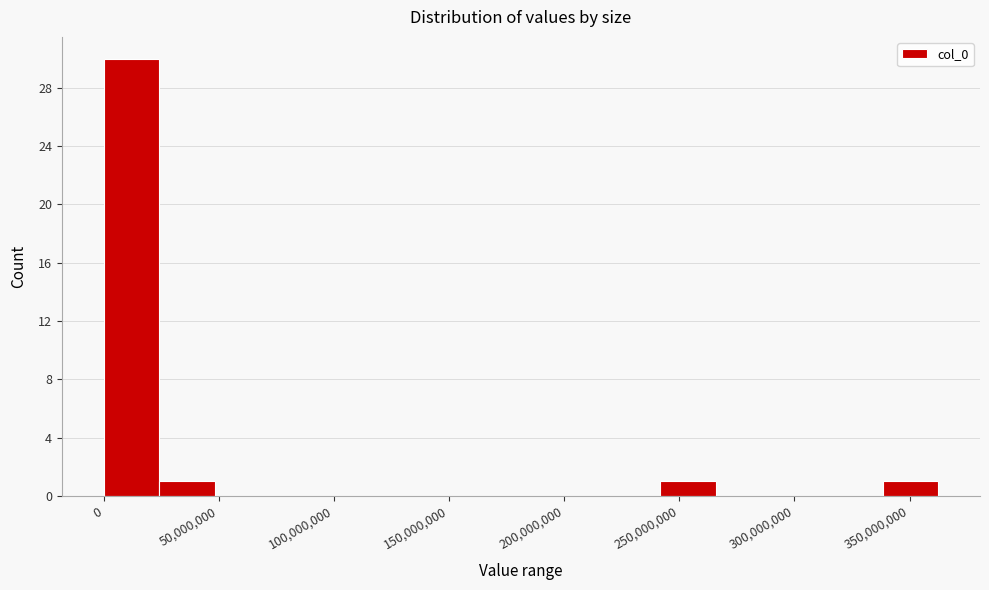

Which range on the x-axis has the tallest bar?

0 to 25000000